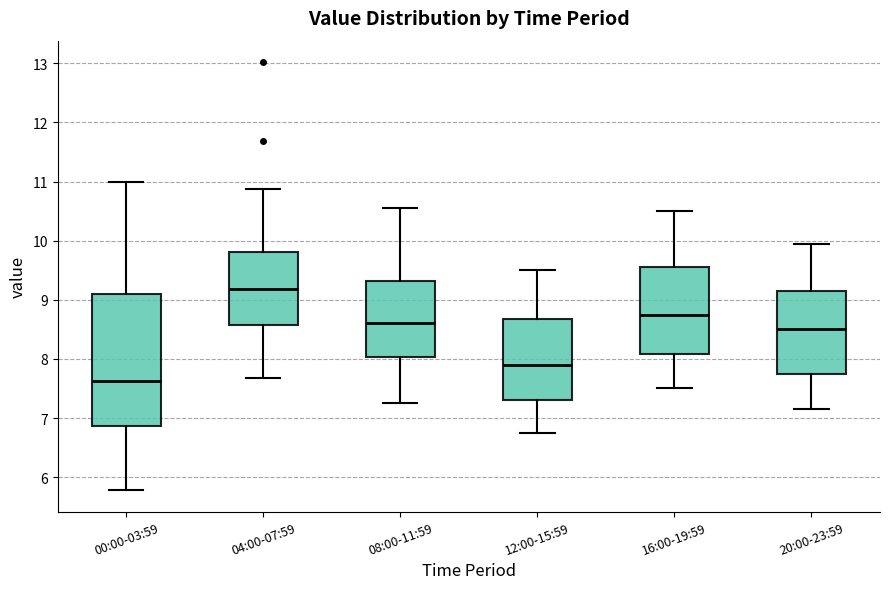

Which box has the lowest median line?

00:00-03:59